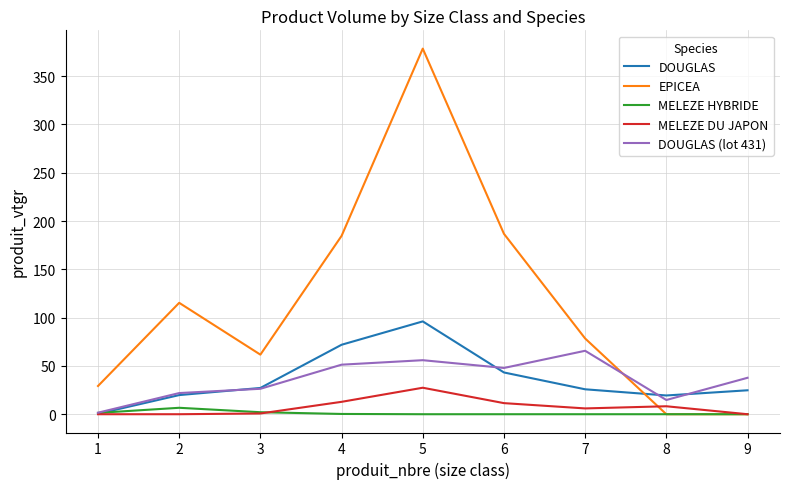

The DOUGLAS series shows 6.1 at 8. True or false?

False